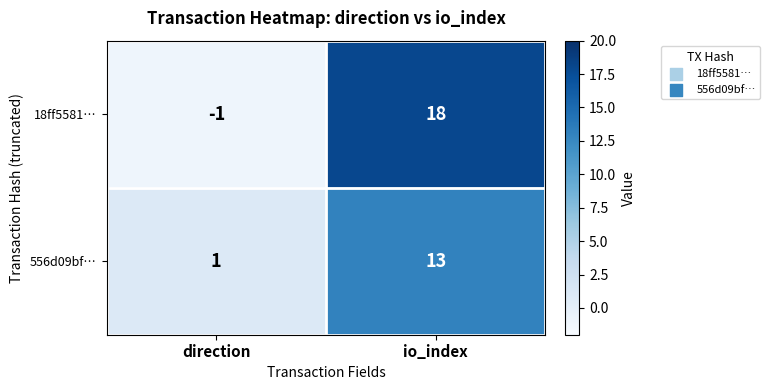

How many distinct data groups are displayed?

2